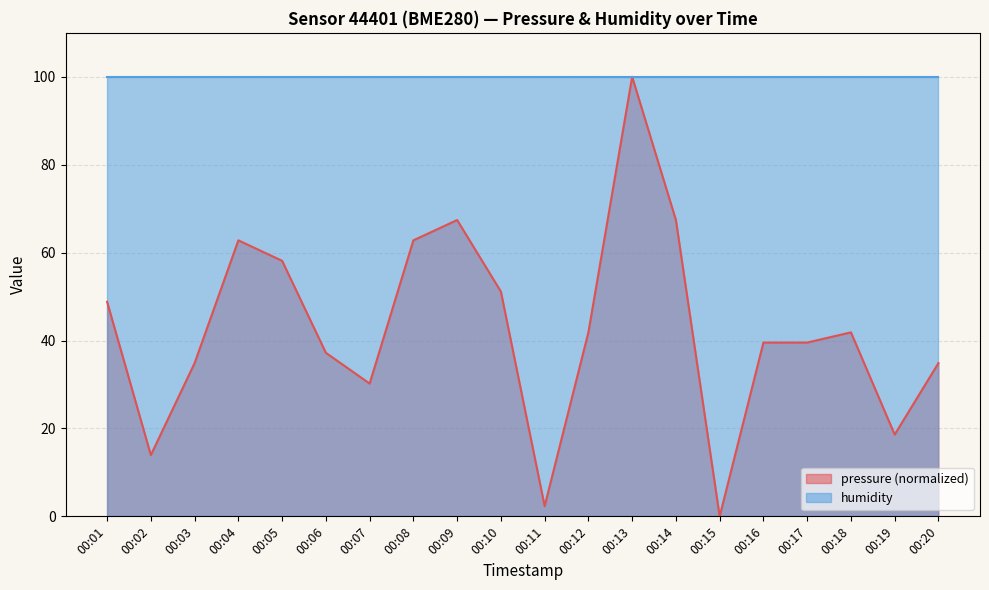

Reading right to left, what are all the values shown in this chart?

00:20=34.9	00:19=18.6	00:18=41.9	00:17=39.5	00:16=39.5	00:15=0.0	00:14=67.4	00:13=100.0	00:12=41.9	00:11=2.3	00:10=51.1	00:09=67.4	00:08=62.8	00:07=30.2	00:06=37.2	00:05=58.1	00:04=62.8	00:03=34.9	00:02=13.9	00:01=48.8